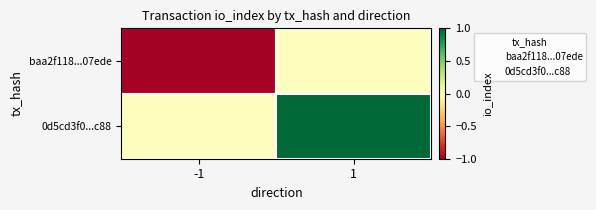

What are all the series names shown in the legend?

baa2f118...07ede, 0d5cd3f0...c88